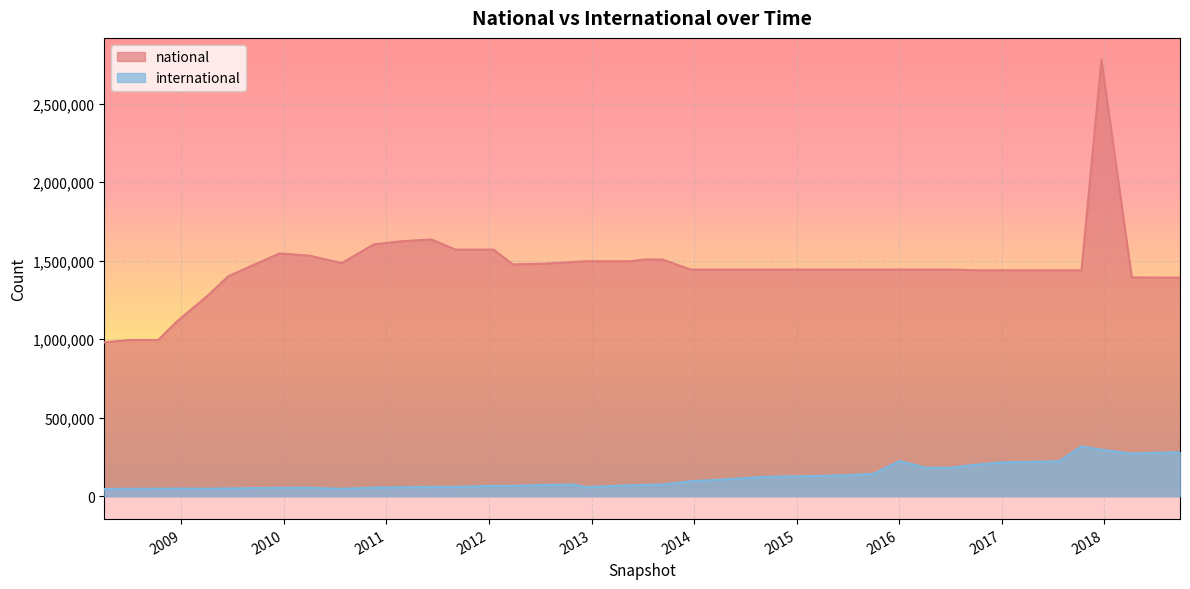

What is the smallest value displayed?

45557